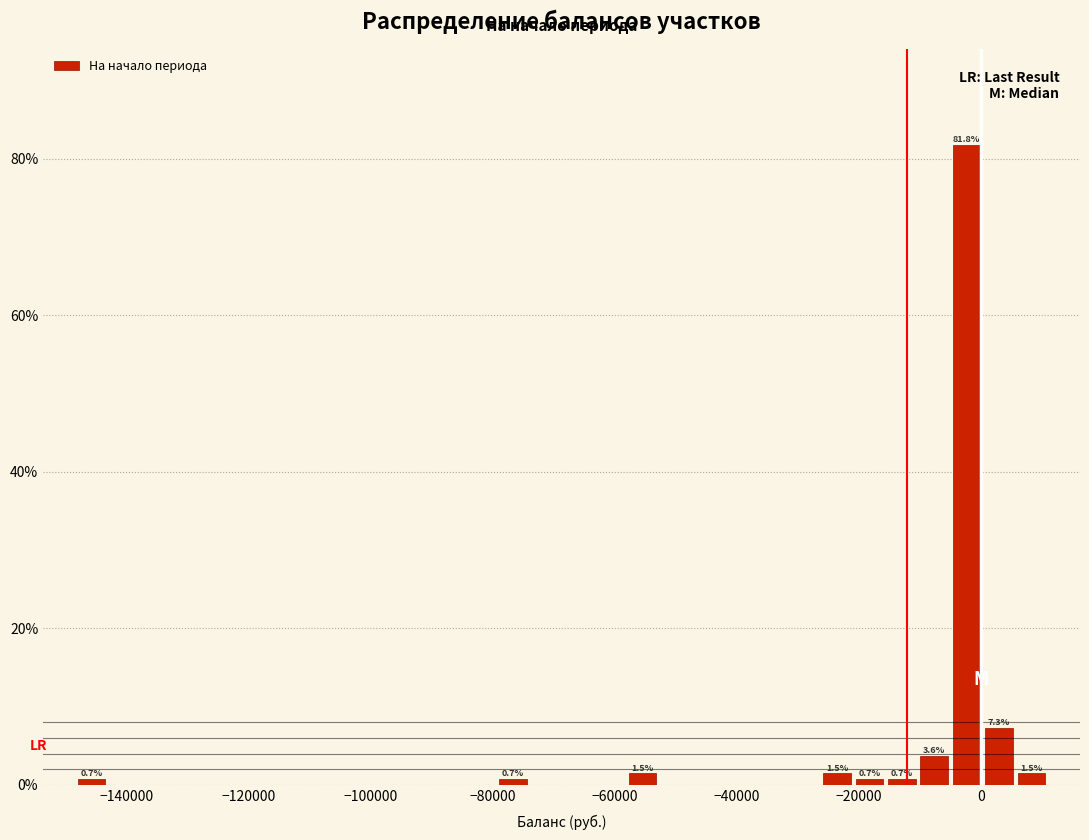

Around what value on the x-axis is the tallest bar? Give the approximate position of its centre, as read against the axis.

-2000